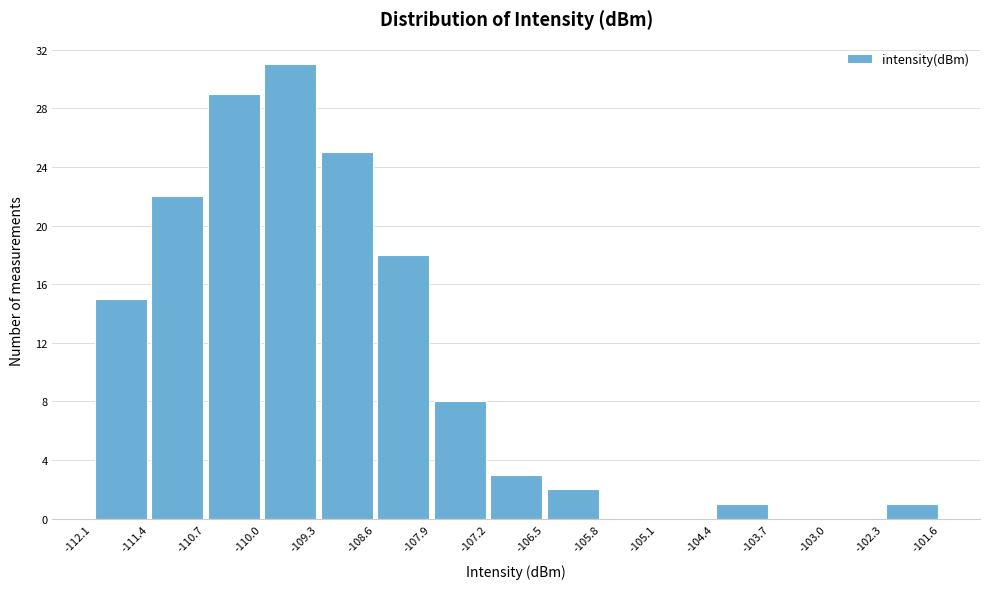

What is the height of the bar covering -108.6 to -107.9 on the x-axis? The values are not printed on the chart, so give them approximately, as read against the axis.

18